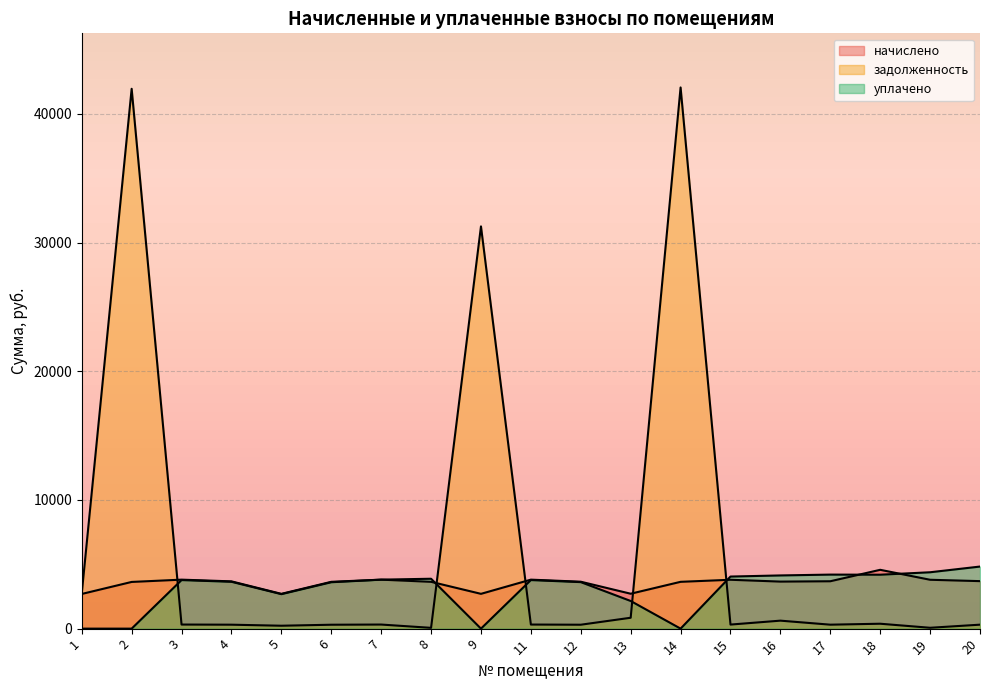

True or false: задолженность has more than 1 points higher than both neighbors.

True